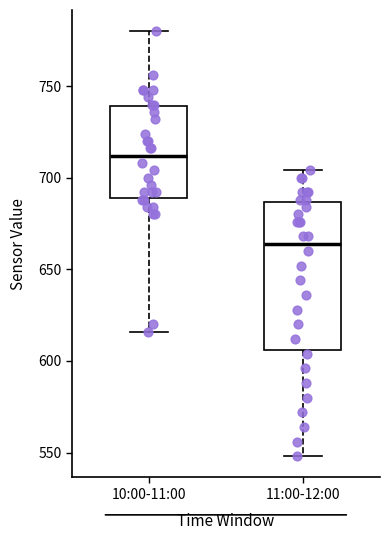

Where does the median line of the box for 11:00-12:00 sit on the y-axis? The values are not printed on the chart, so give them approximately, as read against the axis.

665